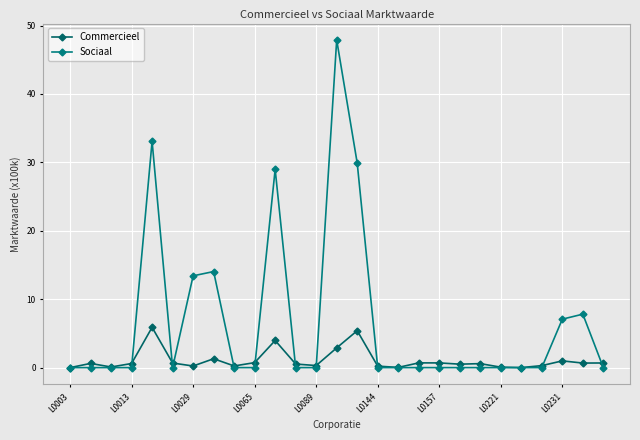

Which series has the largest total across all categories?

Sociaal